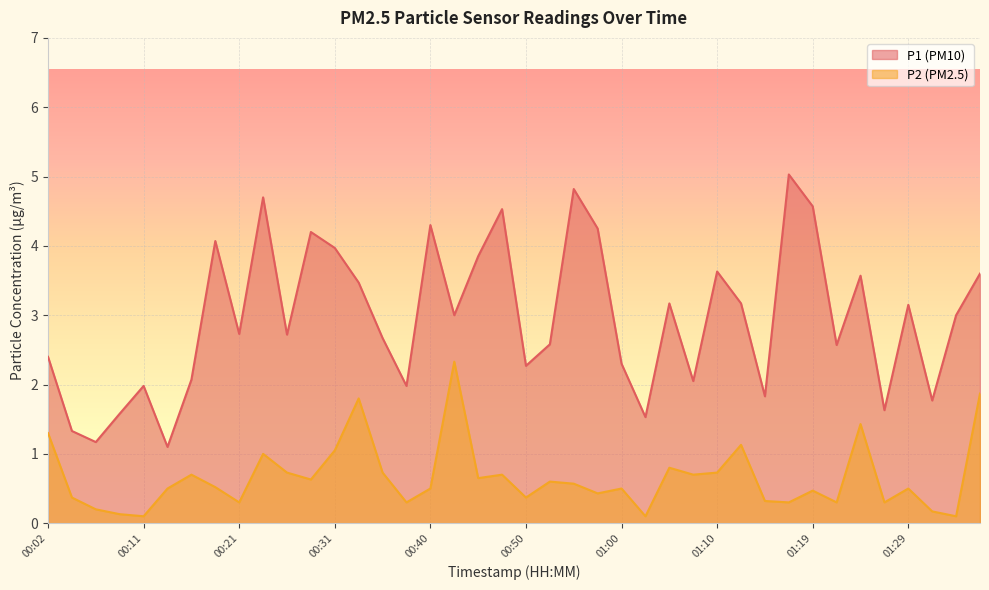

True or false: P1 and P2 cross at least once.

False